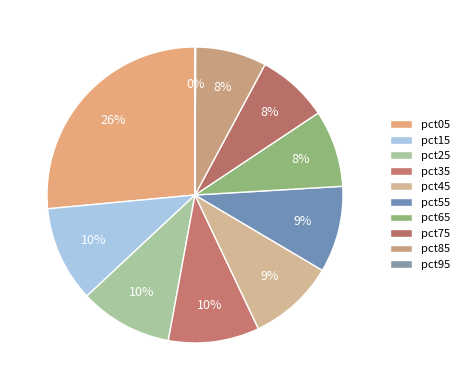

What is the change in value from pct65 to pct85?

-0.1